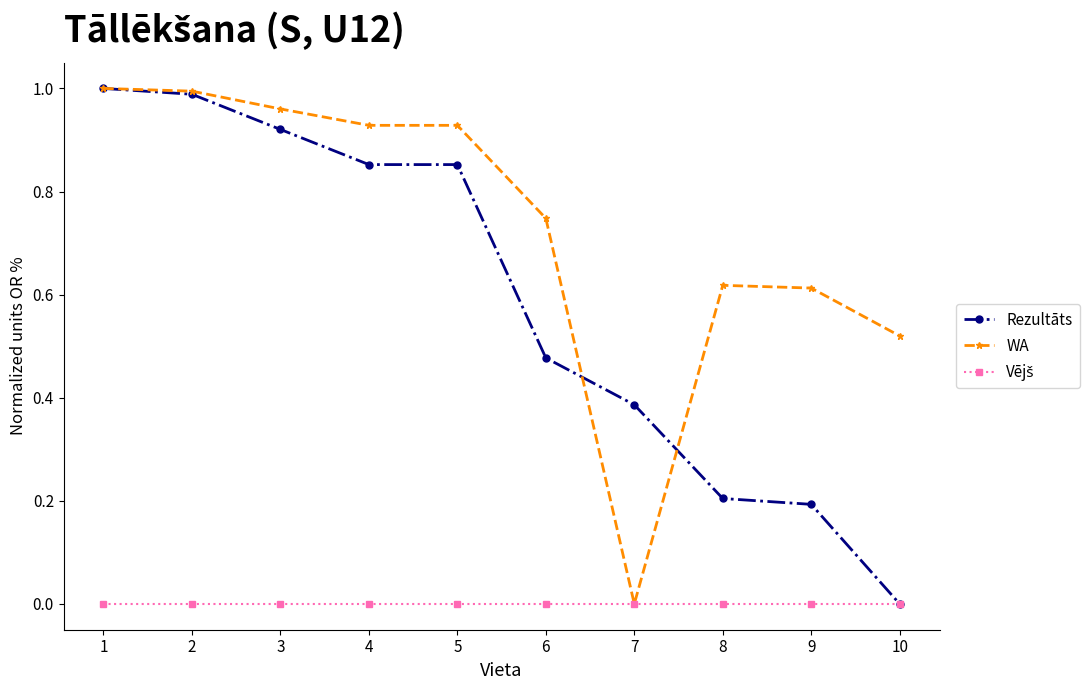

Which series has the largest total across all categories?

WA